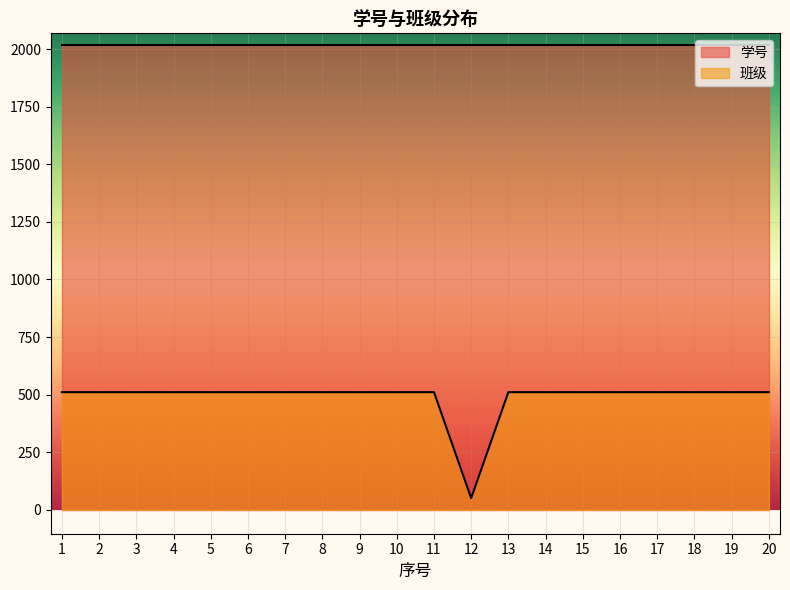

What is the sum of the 班级 values at 15 and 3?

1022.0